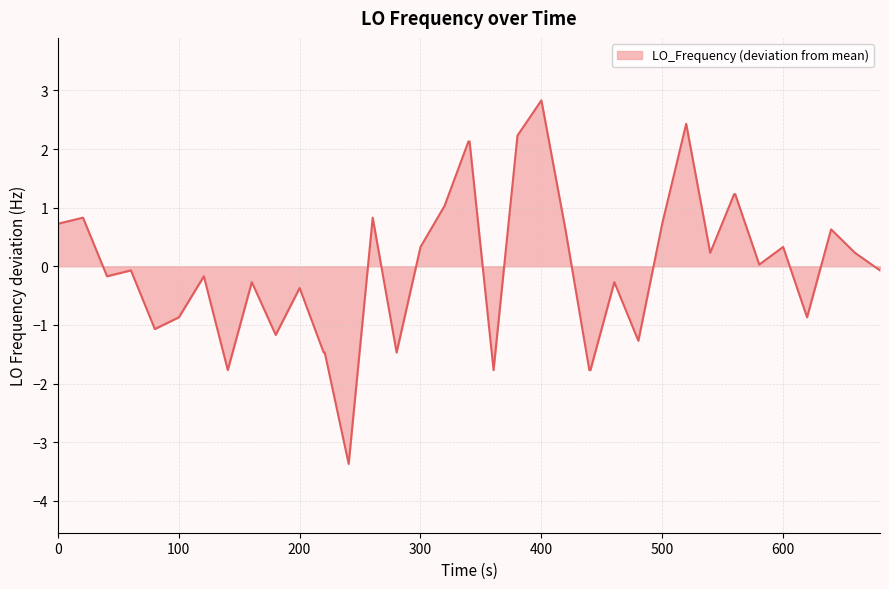

What is the greatest value displayed?

2.8